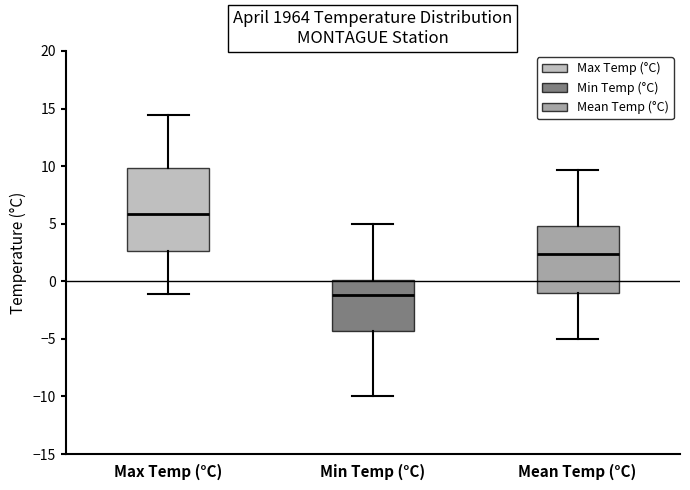

Which box's median line is the lowest?

Min Temp (°C)